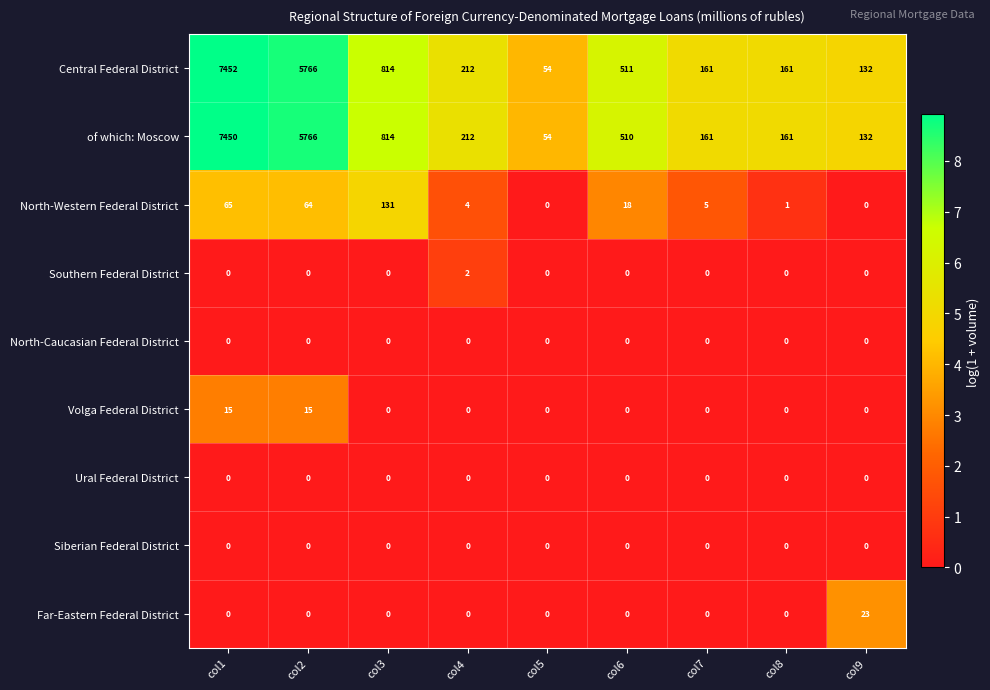

What is the spread (max minus min) of values at col7?

161